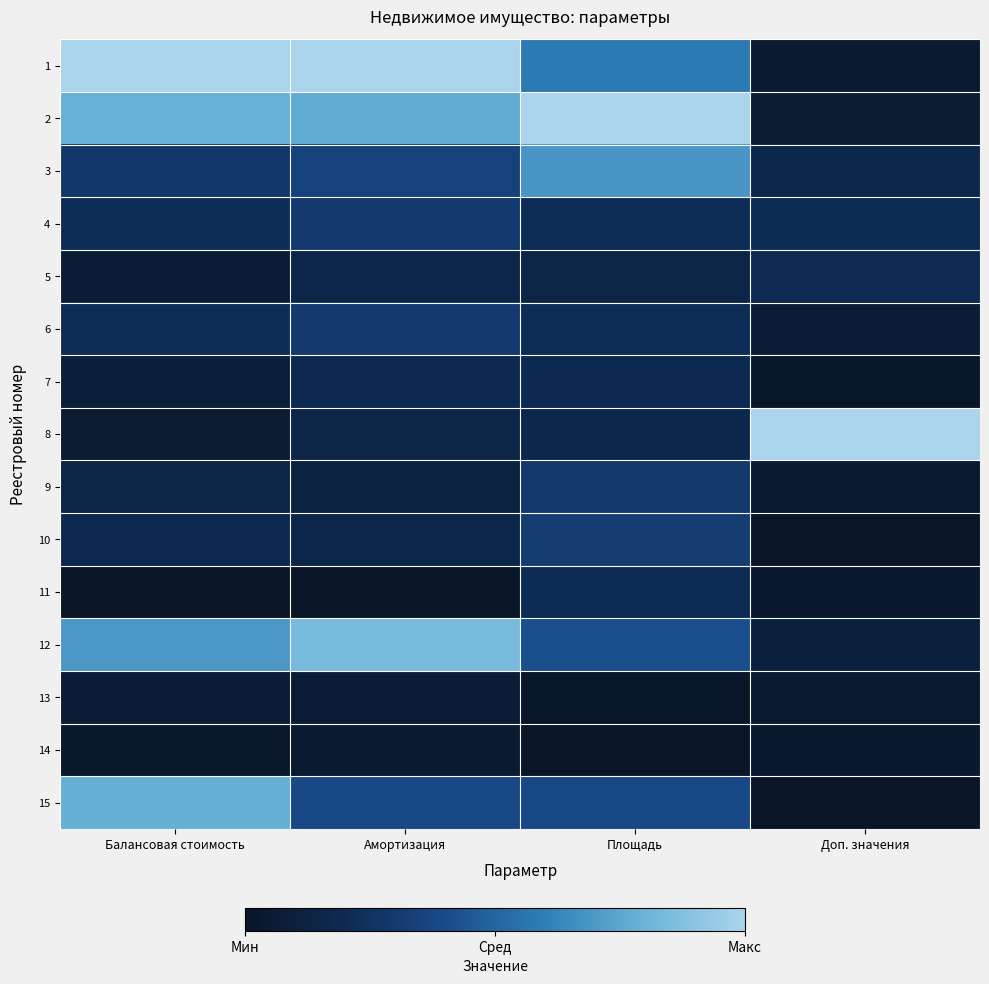

Reading left to right, extract all data points from this chart.

1: Балансовая стоимость=1.0	Амортизация=1.0	Площадь=0.6	Доп. значения=0.0
2: Балансовая стоимость=0.8	Амортизация=0.8	Площадь=1.0	Доп. значения=0.1
3: Балансовая стоимость=0.3	Амортизация=0.4	Площадь=0.7	Доп. значения=0.2
4: Балансовая стоимость=0.2	Амортизация=0.3	Площадь=0.2	Доп. значения=0.2
5: Балансовая стоимость=0.1	Амортизация=0.2	Площадь=0.1	Доп. значения=0.2
6: Балансовая стоимость=0.2	Амортизация=0.3	Площадь=0.2	Доп. значения=0.1
7: Балансовая стоимость=0.1	Амортизация=0.2	Площадь=0.2	Доп. значения=0.0
8: Балансовая стоимость=0.1	Амортизация=0.2	Площадь=0.2	Доп. значения=1.0
9: Балансовая стоимость=0.1	Амортизация=0.1	Площадь=0.3	Доп. значения=0.0
10: Балансовая стоимость=0.2	Амортизация=0.2	Площадь=0.3	Доп. значения=0.0
11: Балансовая стоимость=0.0	Амортизация=0.0	Площадь=0.2	Доп. значения=0.0
12: Балансовая стоимость=0.7	Амортизация=0.8	Площадь=0.4	Доп. значения=0.1
13: Балансовая стоимость=0.1	Амортизация=0.1	Площадь=0.0	Доп. значения=0.0
14: Балансовая стоимость=0.0	Амортизация=0.0	Площадь=0.0	Доп. значения=0.0
15: Балансовая стоимость=0.8	Амортизация=0.4	Площадь=0.4	Доп. значения=0.0